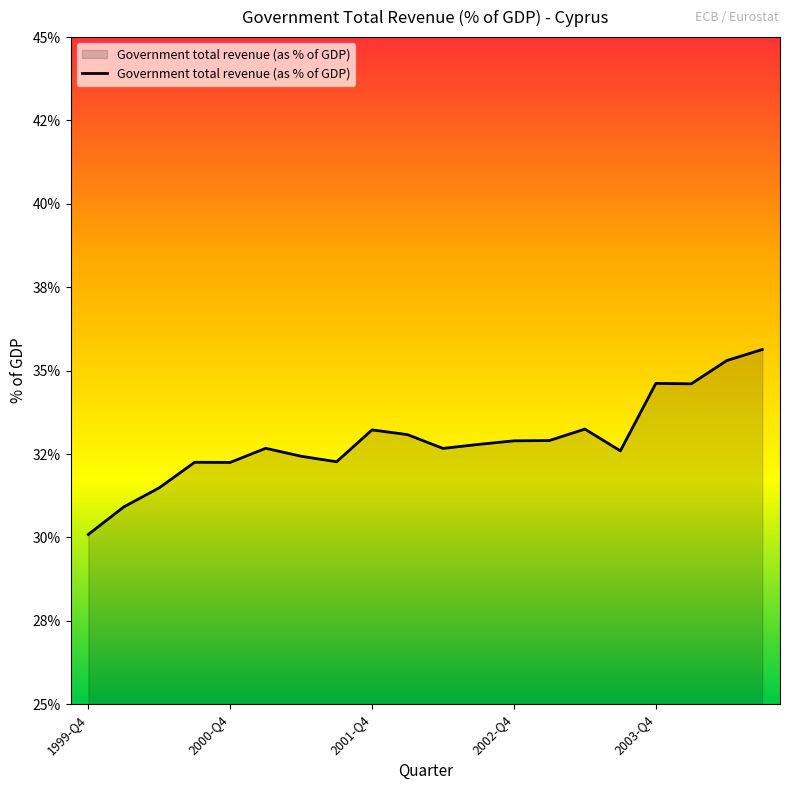

Does the chart display data point markers on the line(s)?

No